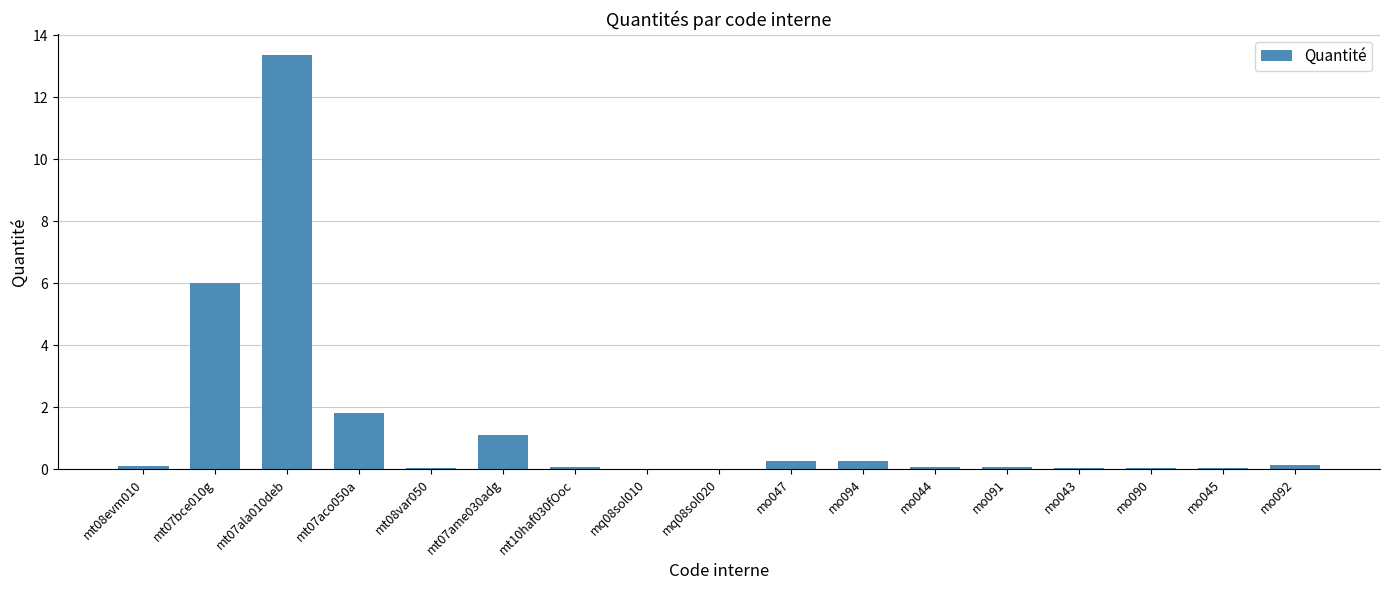

True or false: the data shows 0.1 at mo092.

True